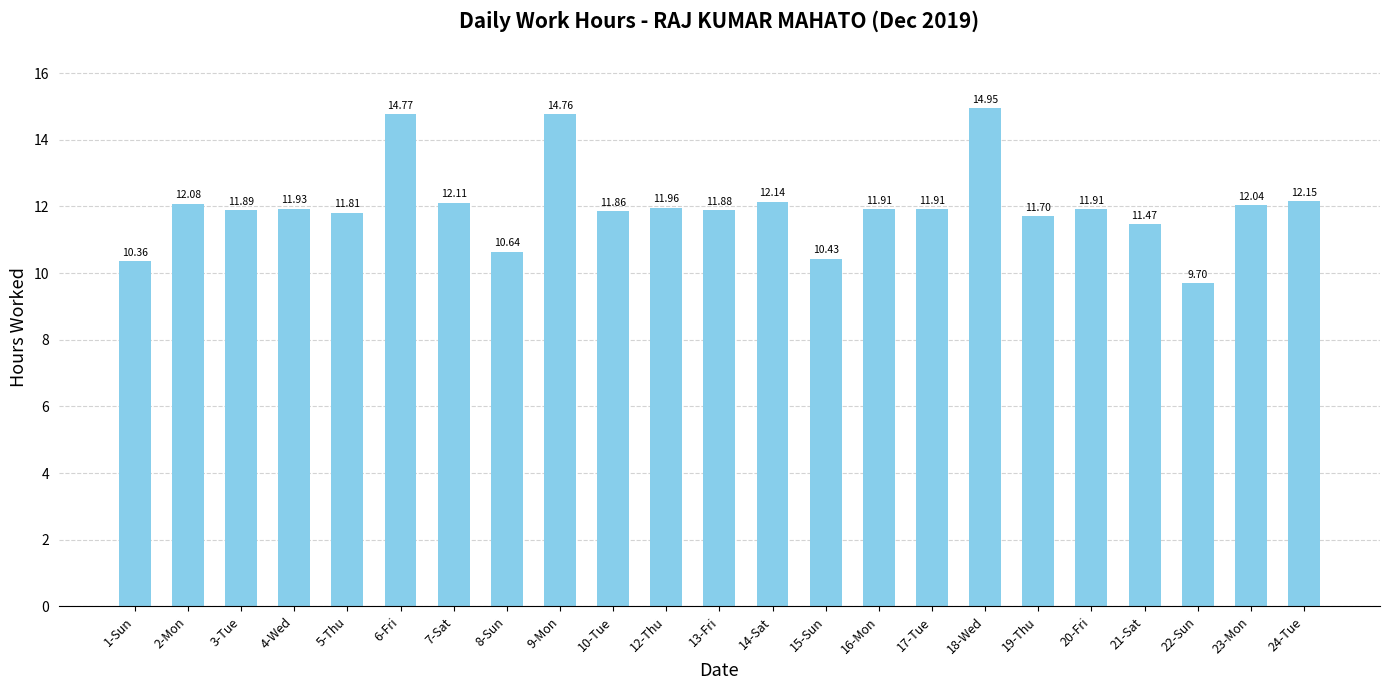

Where is the data nearest to the value 12?

12-Thu